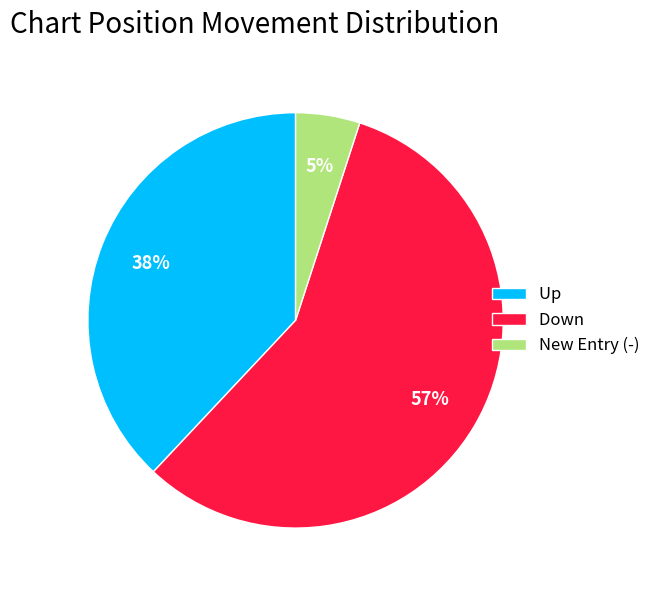

Combined, do New Entry (-) and Up account for over 50%?

No